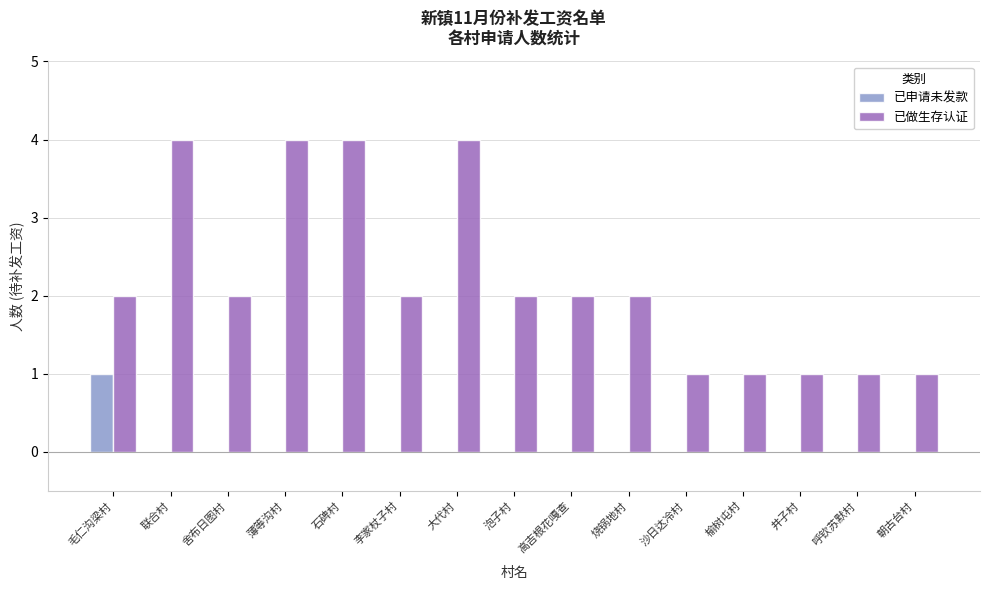

At which label does 已申请未发款 reach its peak?

毛仁沟梁村